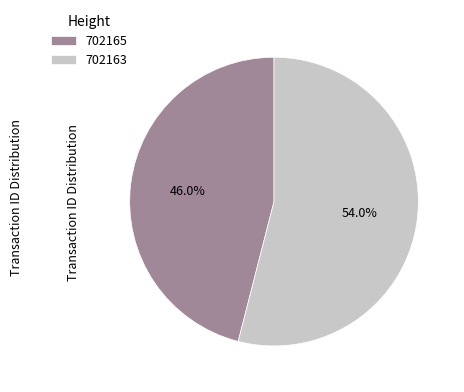

What is the smallest slice in the pie chart?

702165